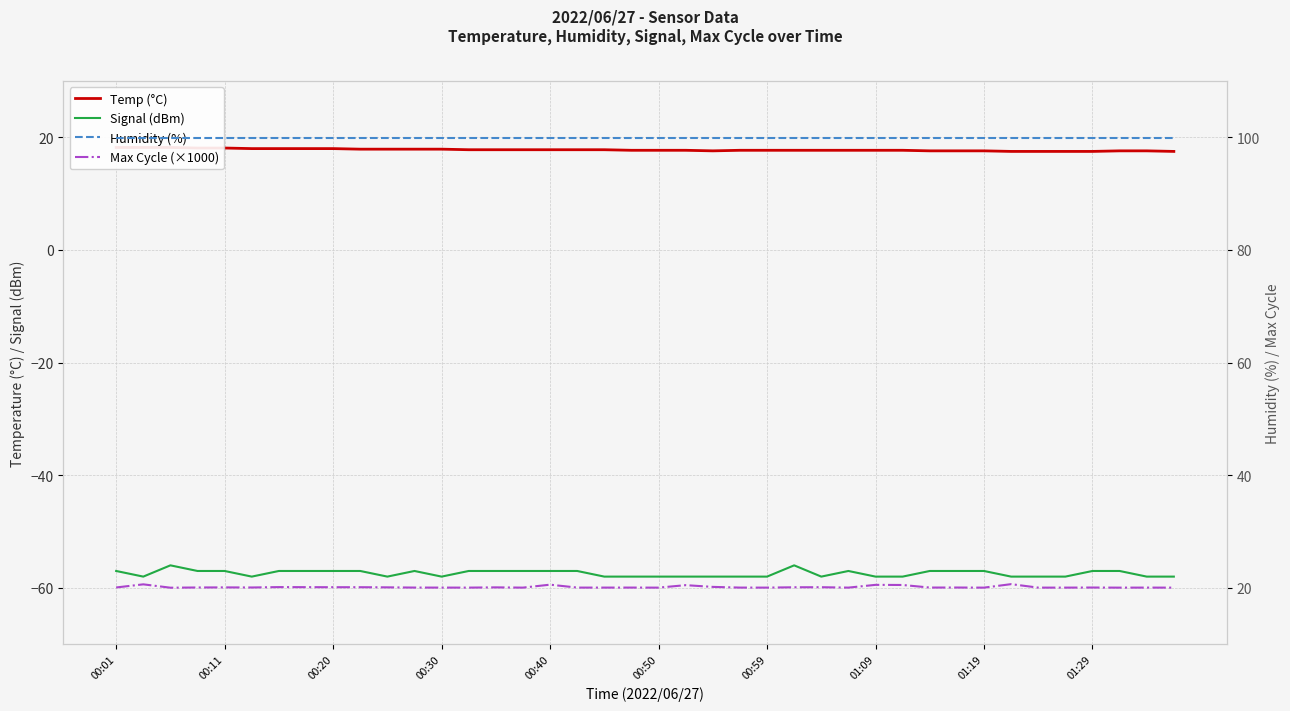

At how many categories does at least one series exceed 10?

40